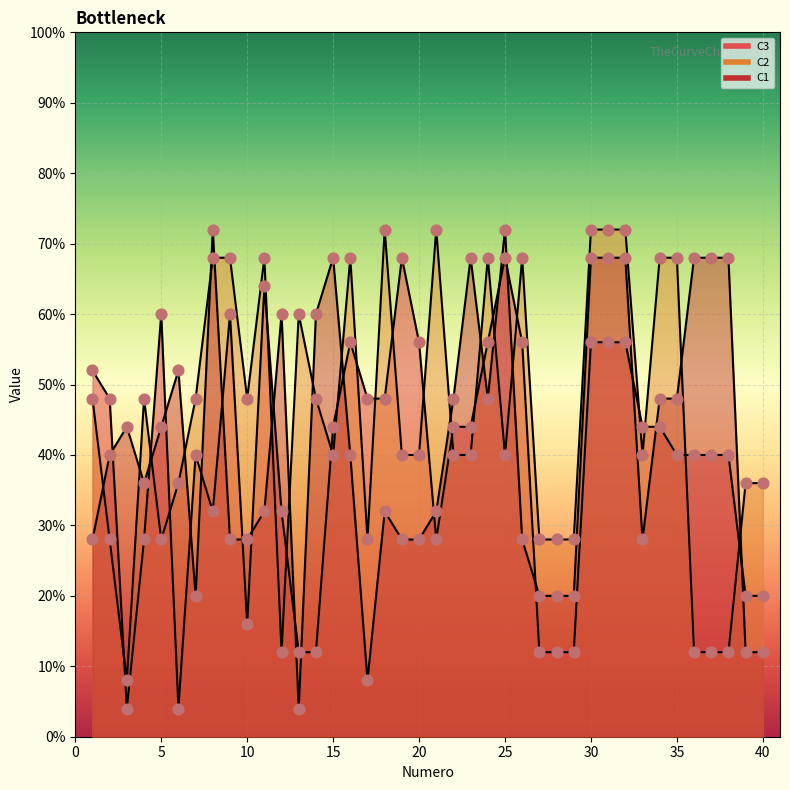

Is the value of C2 at 16 greater than the value of C1 at 24?

Yes